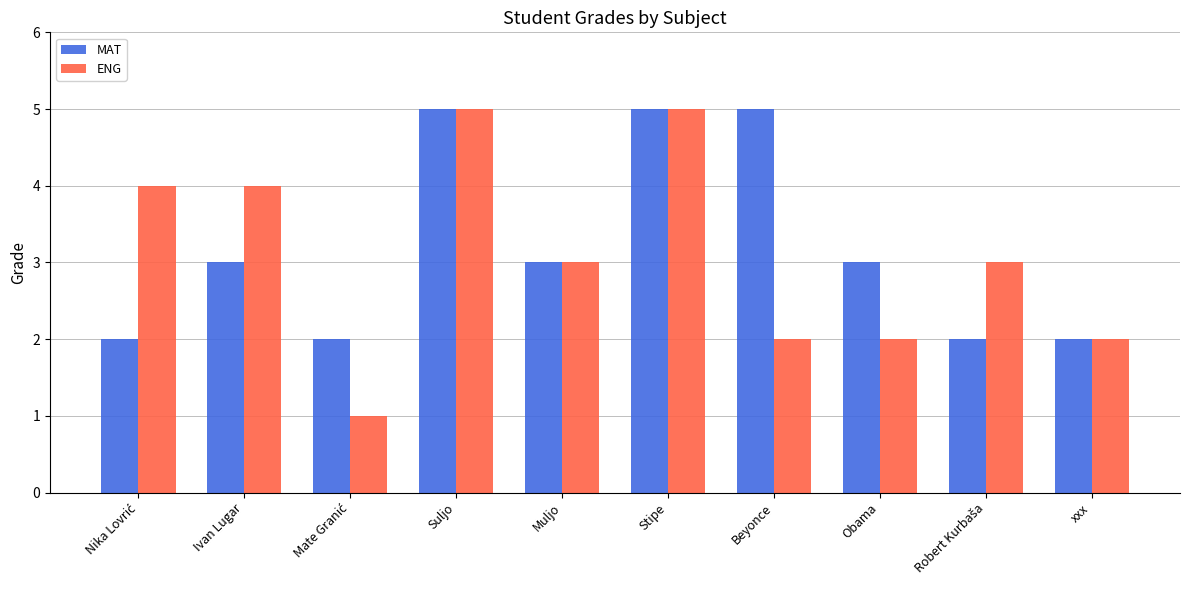

True or false: ENG has a value of 4 at Ivan Lugar.

True